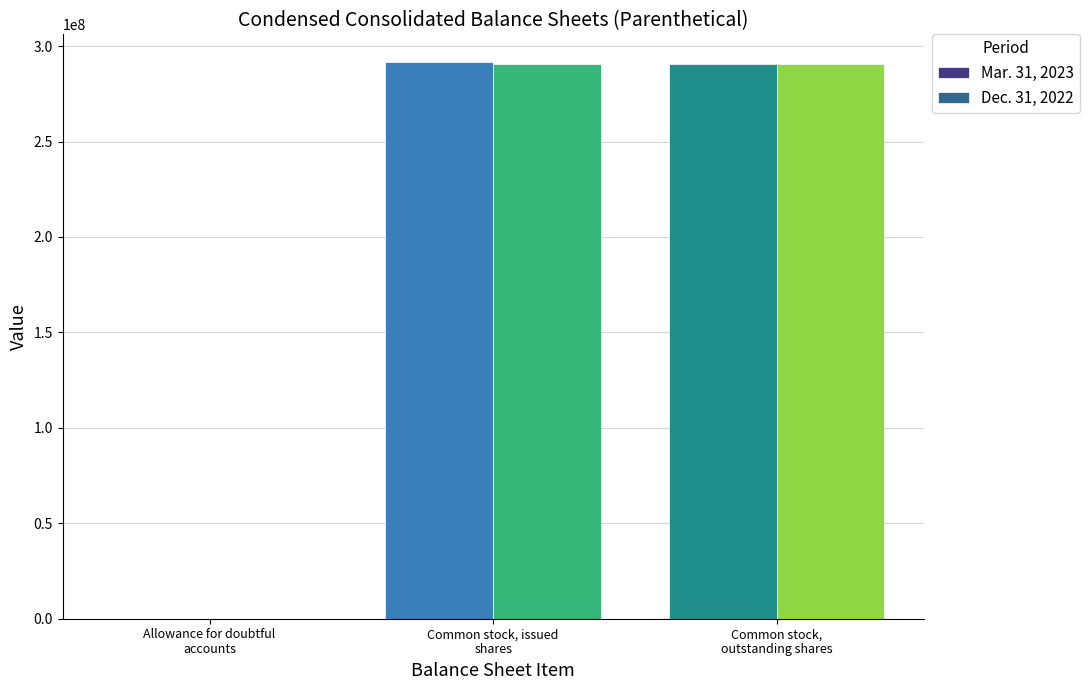

What is the maximum value shown in the chart?

291584999